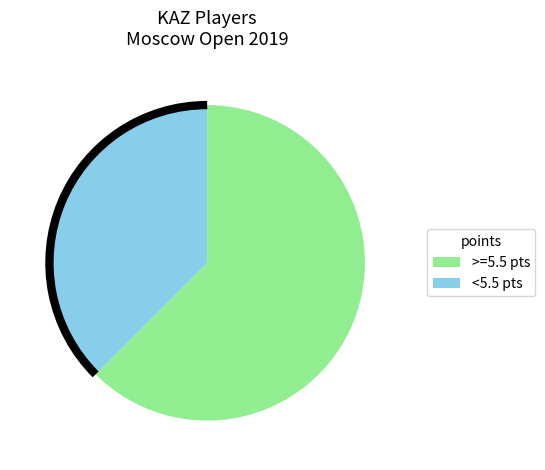

Does any single category account for the majority?

Yes